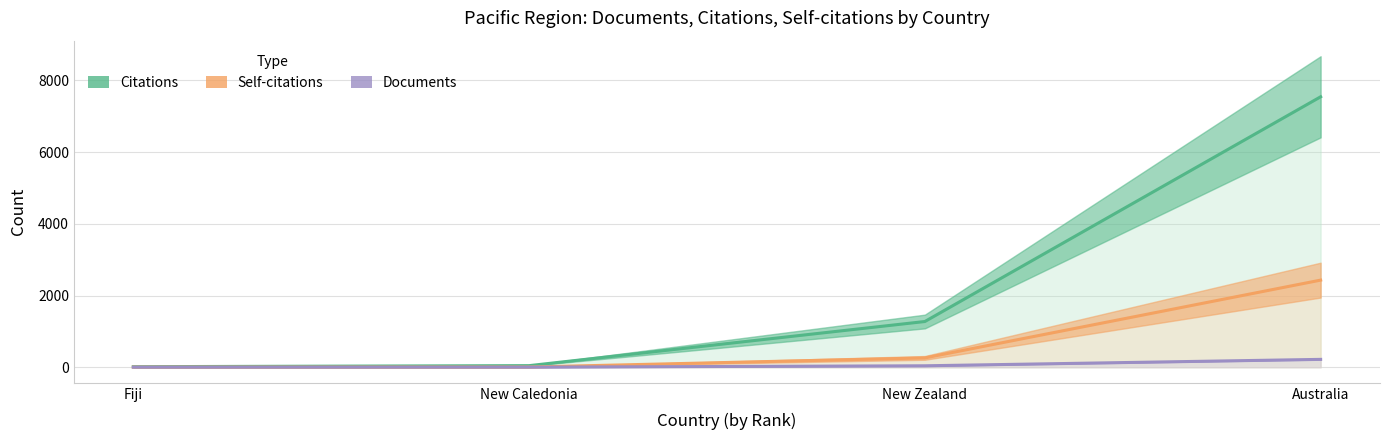

True or false: Documents and Citations cross at least once.

False